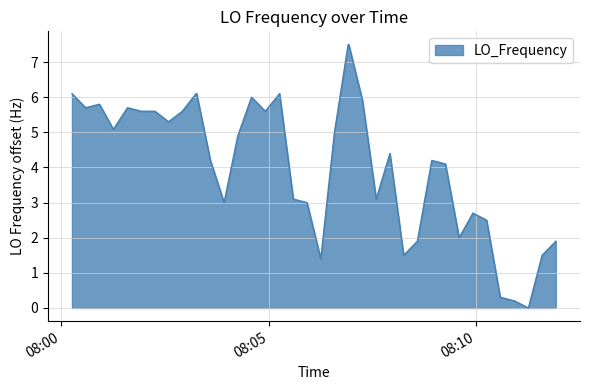

What is the greatest value displayed?

7.5